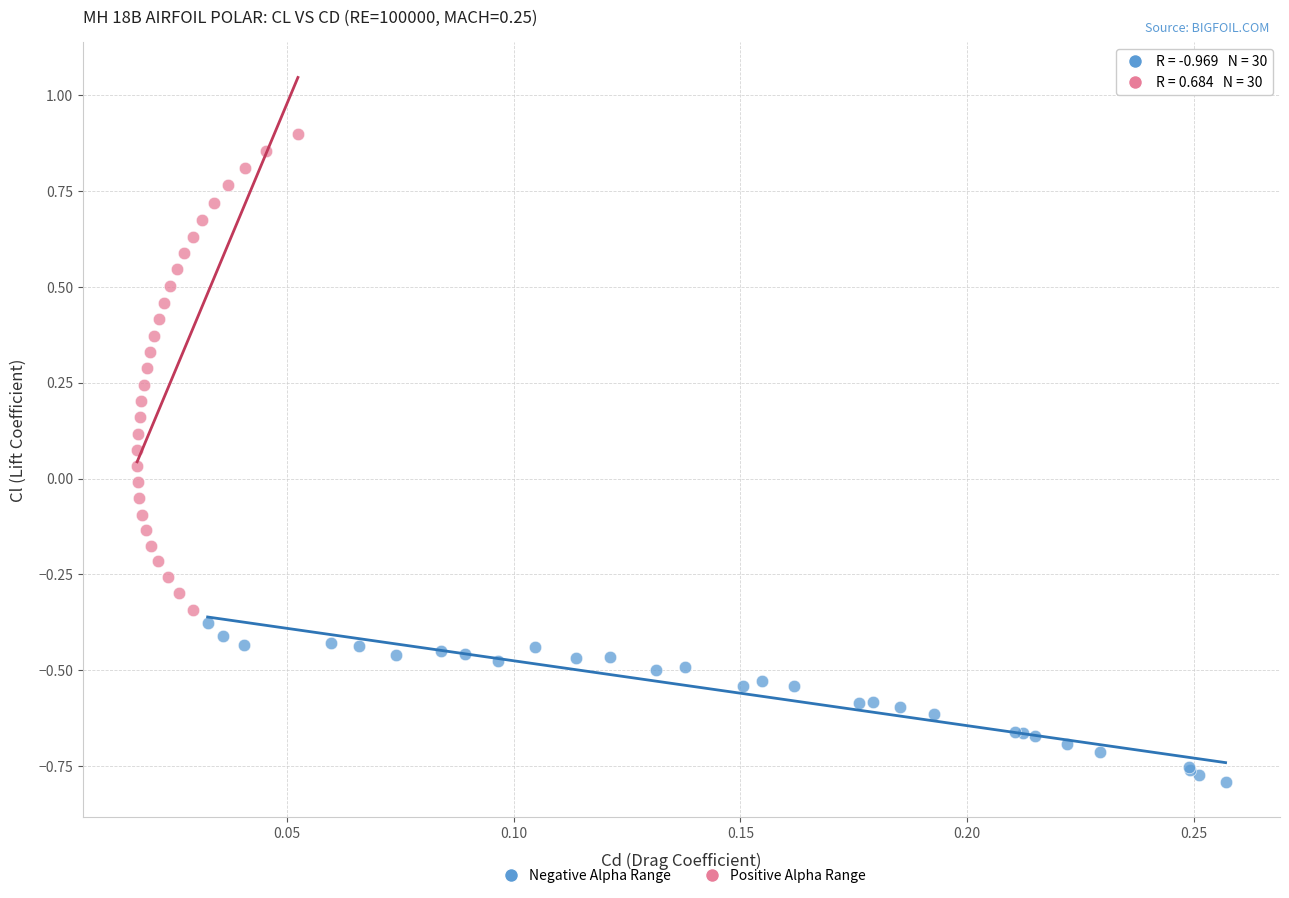

Which series has the widest spread of Y values?

Positive Alpha Range